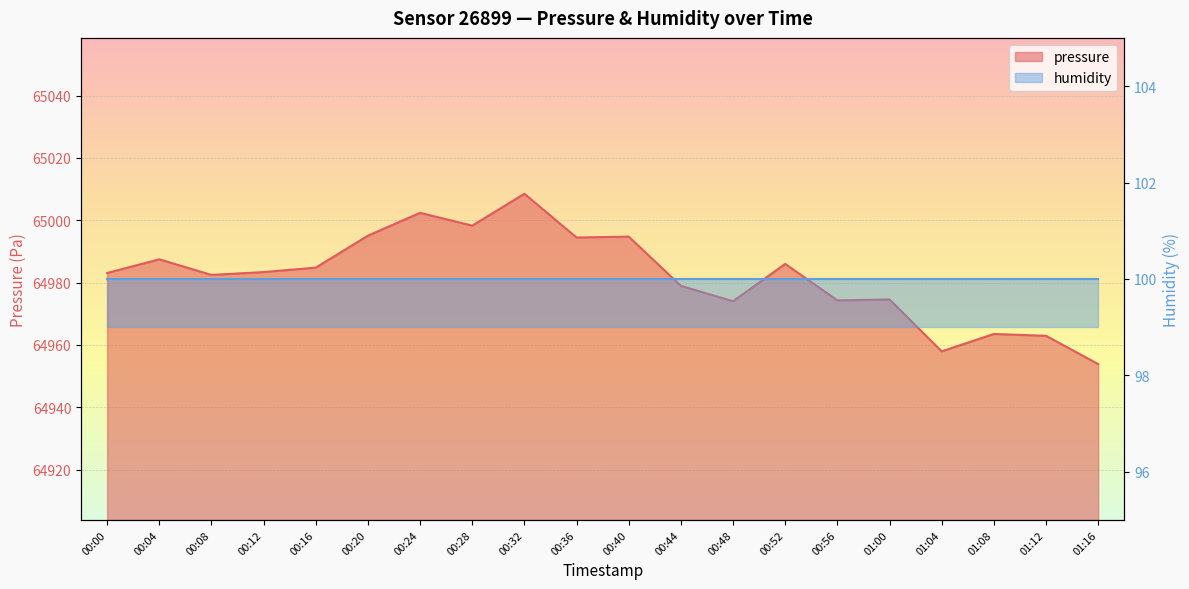

At which category does the data reach its first local valley?

00:08